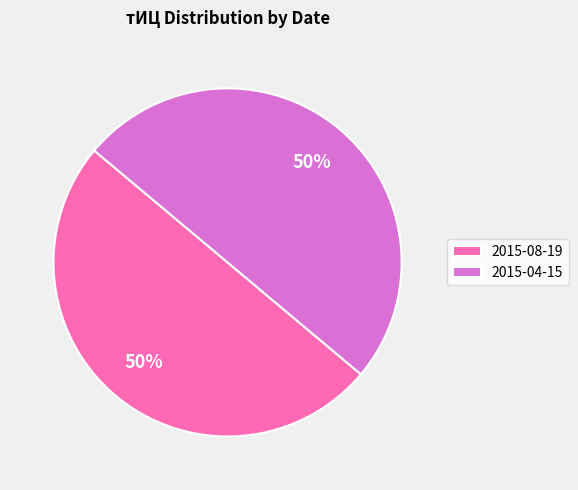

True or false: 2015-08-19 accounts for 58% of the total.

False